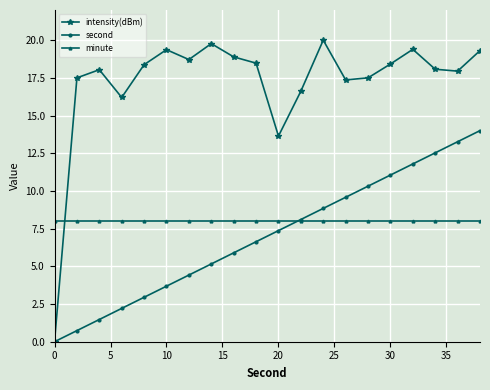

What is the value of the minute point at the 4th from the left?

8.0